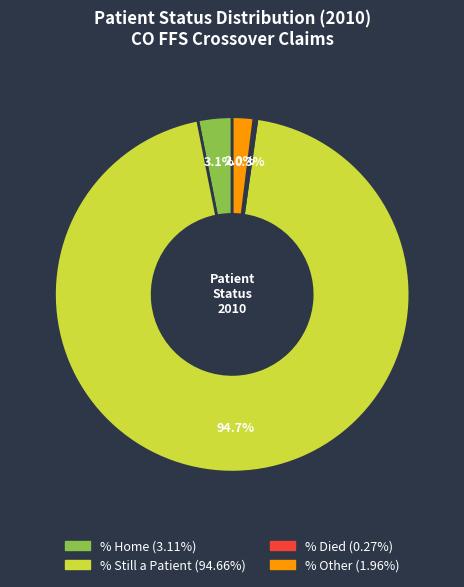

Which category accounts for the majority?

% Still a Patient